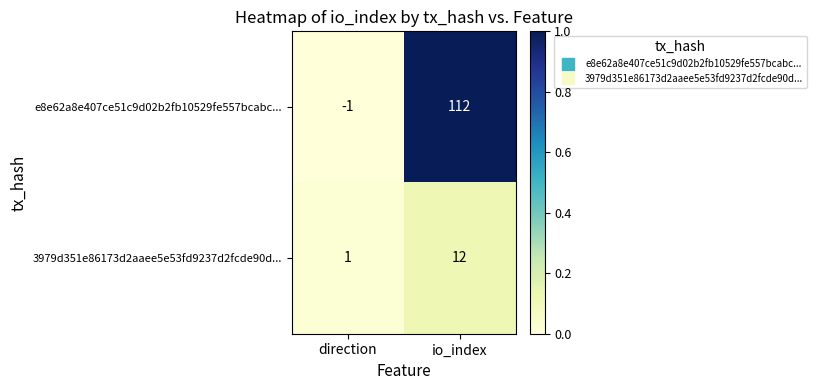

What is the difference between the maximum and minimum values in the e8e62a8e407ce51c9d02b2fb10529fe557bcabc... series?

113